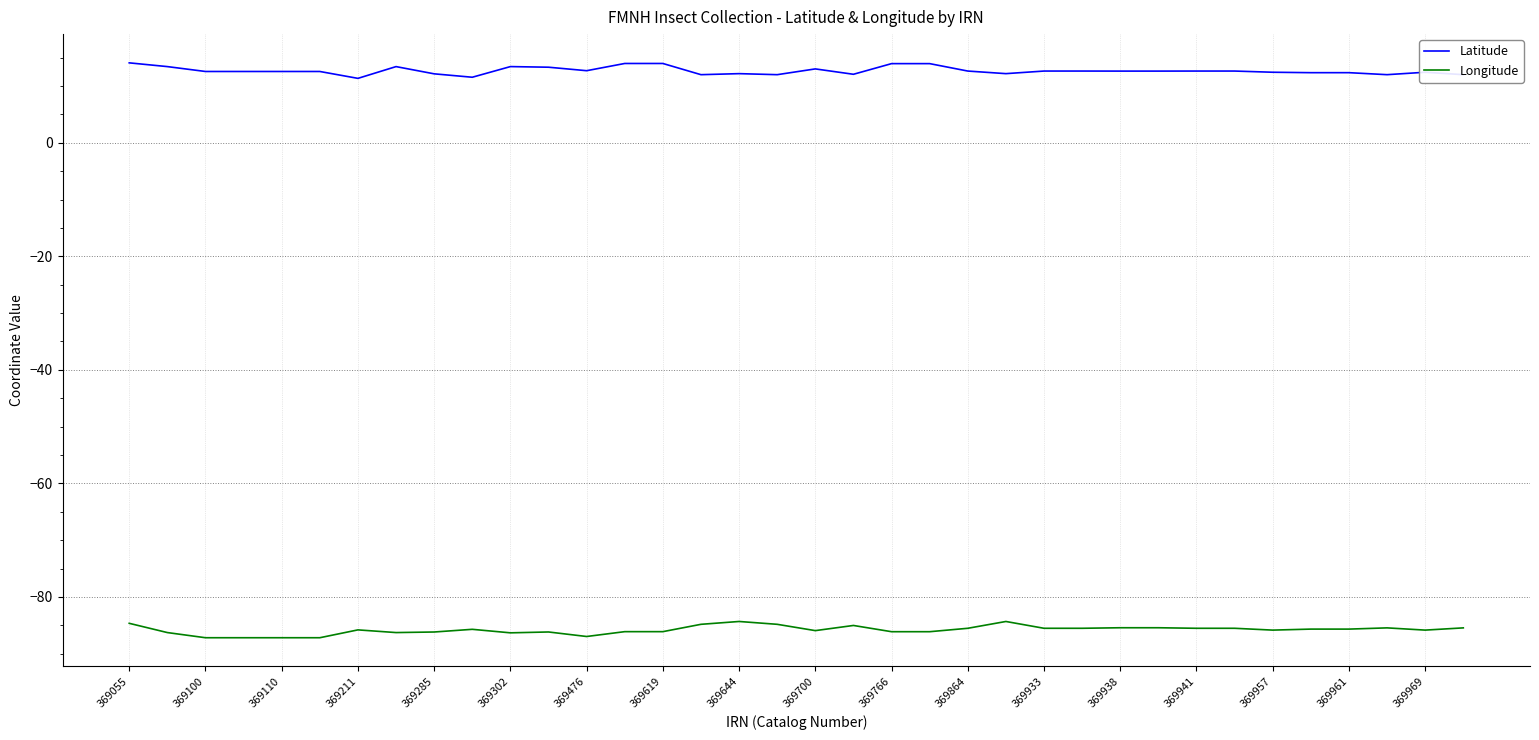

Rank the series by their average value, from lowest to highest.

Longitude, Latitude